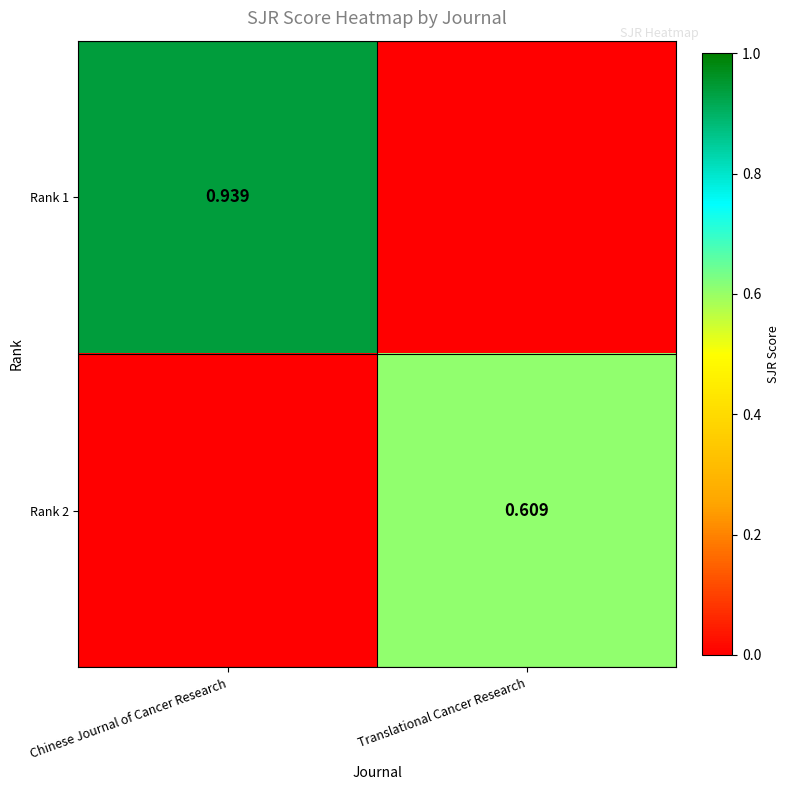

At which category is the sum across all series the highest?

Chinese Journal of Cancer Research